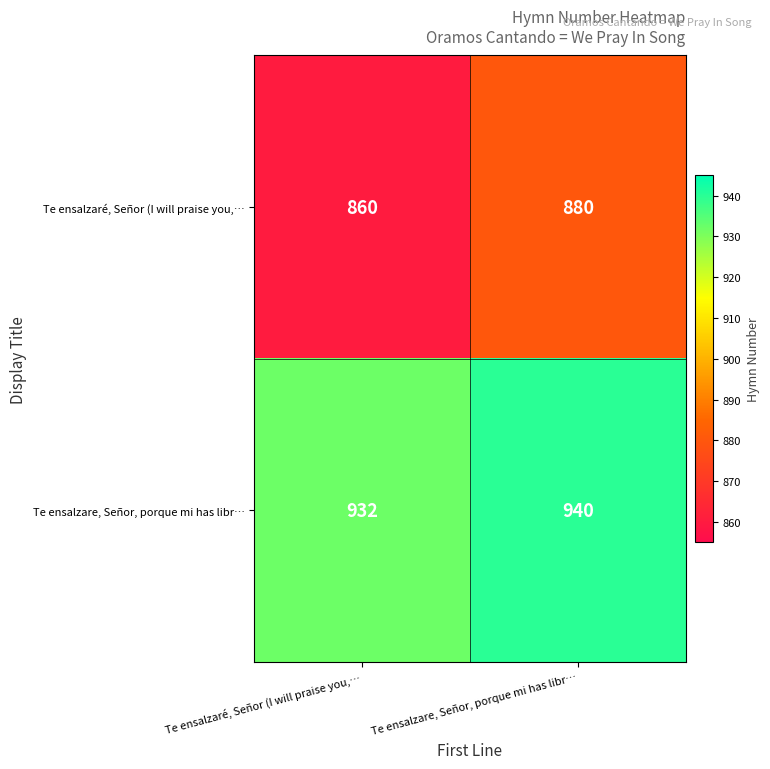

Reading right to left, list all the values displayed in this chart.

Te ensalzaré, Señor (I will praise you,…: Te ensalzare, Señor, porque mi has libr…=880	Te ensalzaré, Señor (I will praise you,…=860
Te ensalzare, Señor, porque mi has libr…: Te ensalzare, Señor, porque mi has libr…=940	Te ensalzaré, Señor (I will praise you,…=932